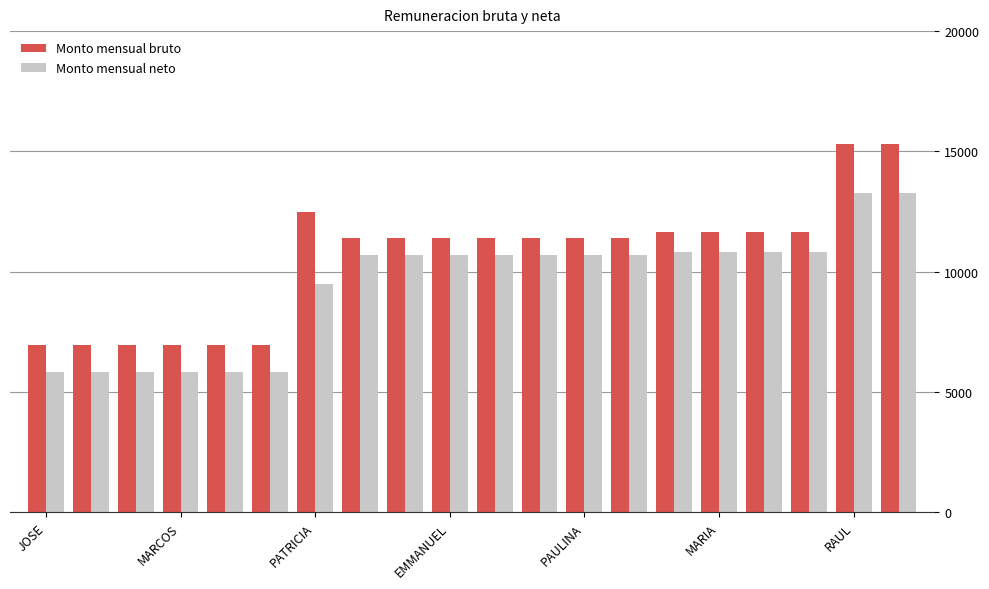

What is the difference between the second highest and second lowest values in the Monto mensual bruto series?

8378.2